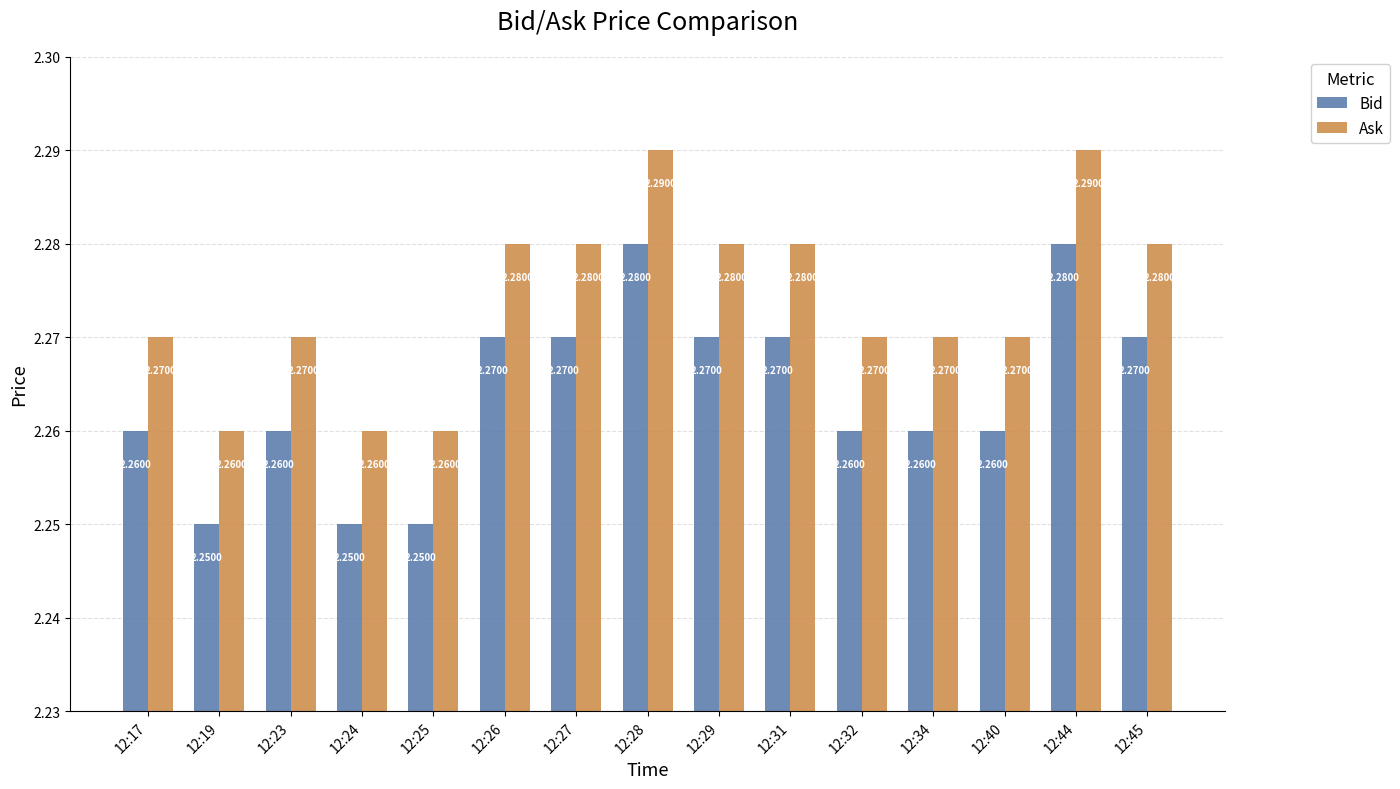

What are all the series names shown in the legend?

Bid, Ask